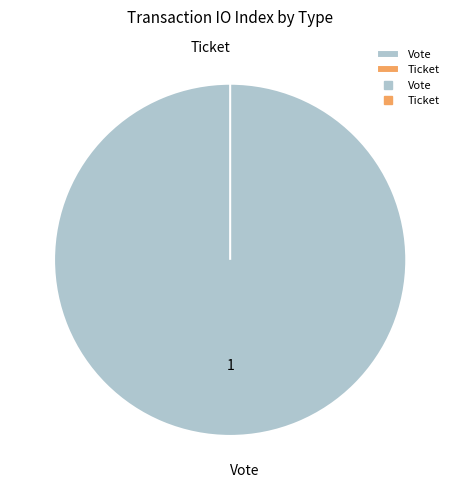

To the nearest percent, what is the difference between the Ticket and Vote slice percentages?

100%